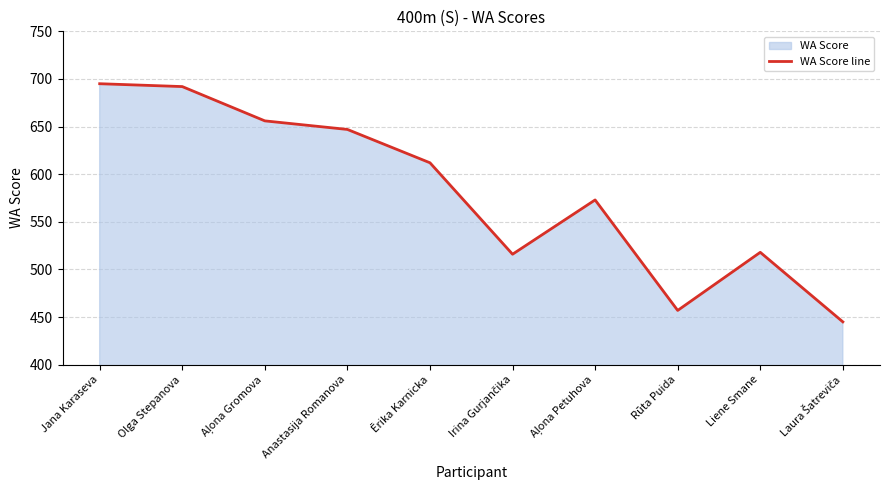

Is it true that the value at Aļona Gromova is 916?

False